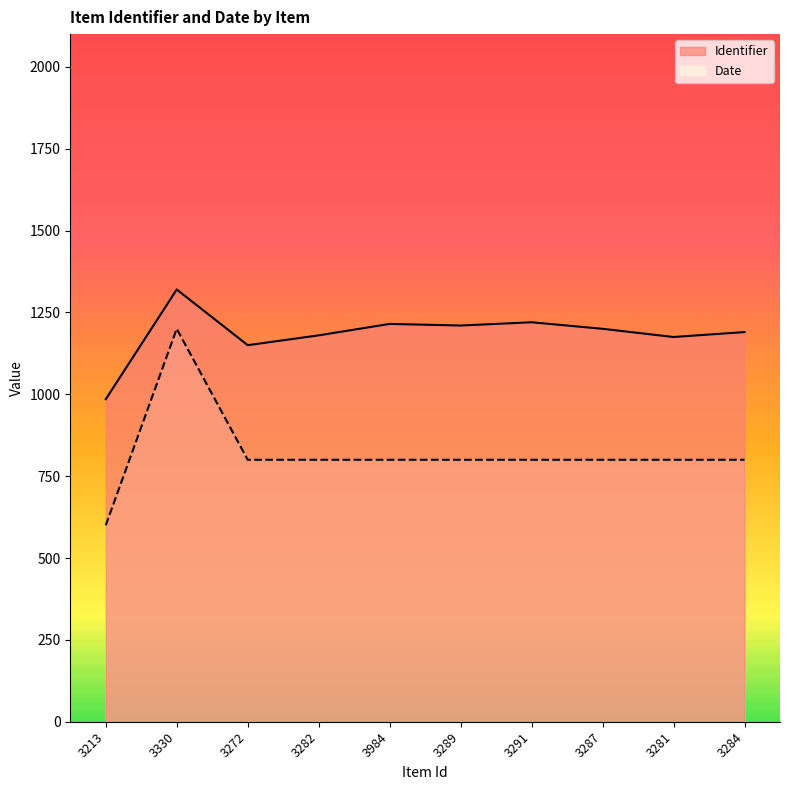

Rank the categories by Identifier value from lowest to highest.

3213, 3272, 3281, 3282, 3284, 3287, 3289, 3984, 3291, 3330